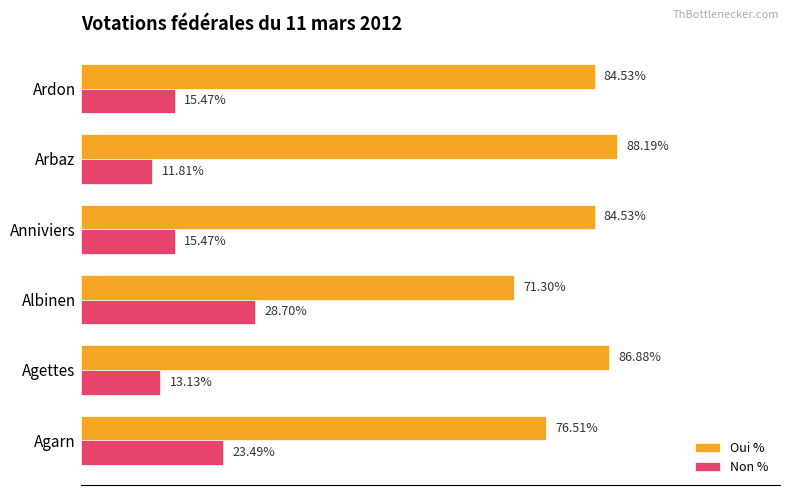

List the series in order of their overall mean, highest first.

Oui %, Non %